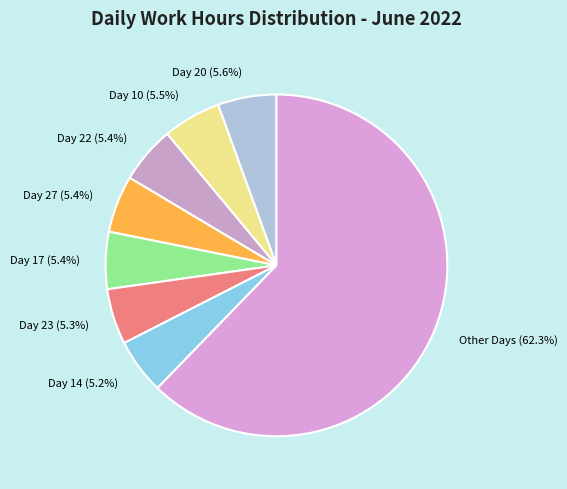

What is the total percentage of Other Days (62.3%) and Day 23 (5.3%)?

67.5%